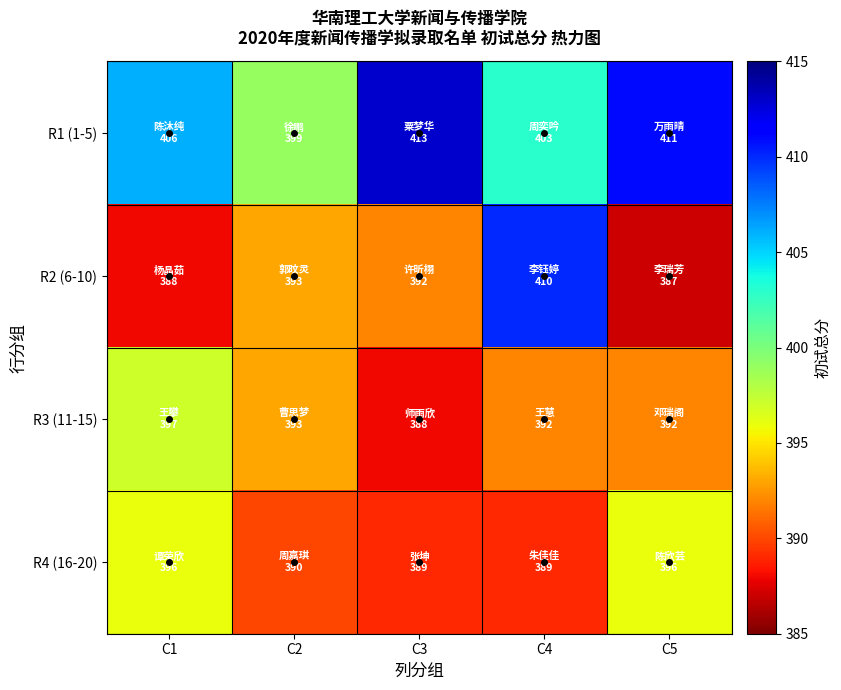

Reading left to right, what are all the values shown in this chart?

R1 (1-5): C1=406	C2=399	C3=413	C4=403	C5=411
R2 (6-10): C1=388	C2=393	C3=392	C4=410	C5=387
R3 (11-15): C1=397	C2=393	C3=388	C4=392	C5=392
R4 (16-20): C1=396	C2=390	C3=389	C4=389	C5=396